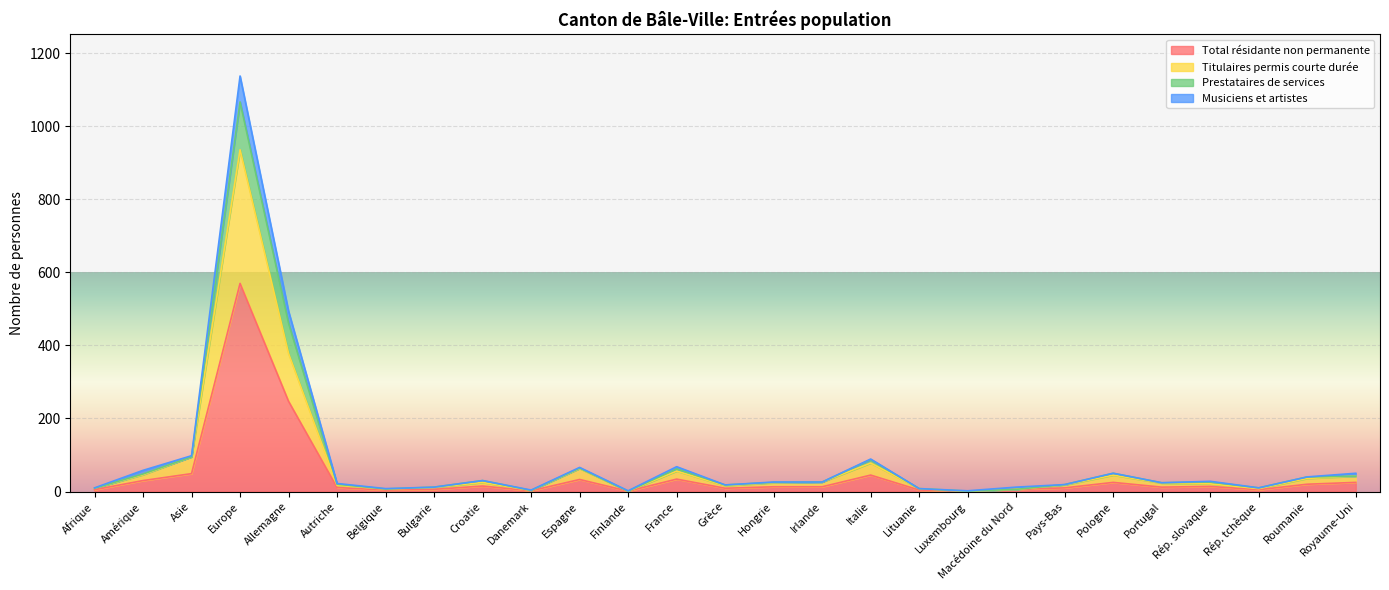

The value of Total résidante non permanente at Lituanie is 1. True or false?

False